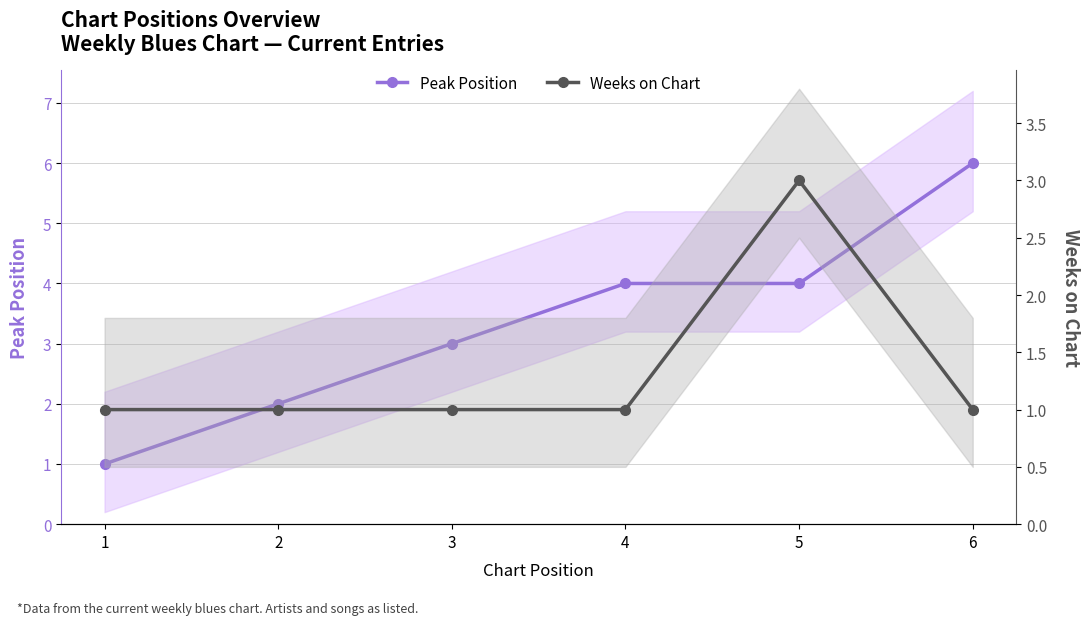

Reading left to right, what are all the values shown in this chart?

Peak Position: 1	2	3	4	4	6
Weeks on Chart: 1	1	1	1	3	1